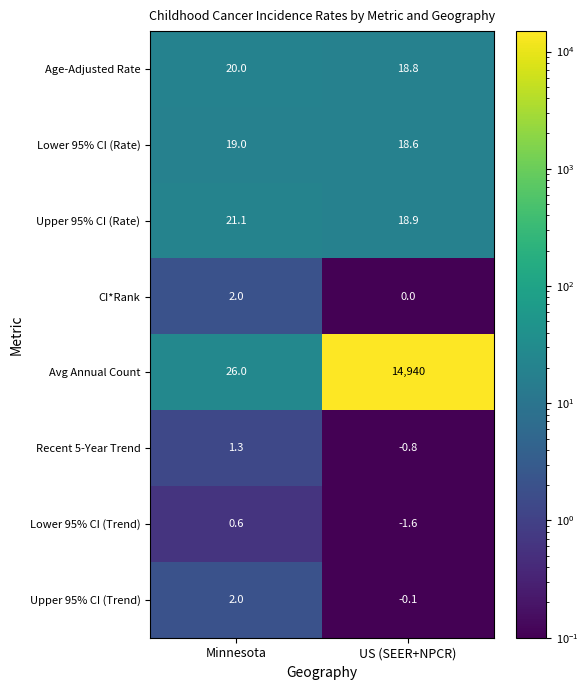

What is the total value across all series at Minnesota?

92.0